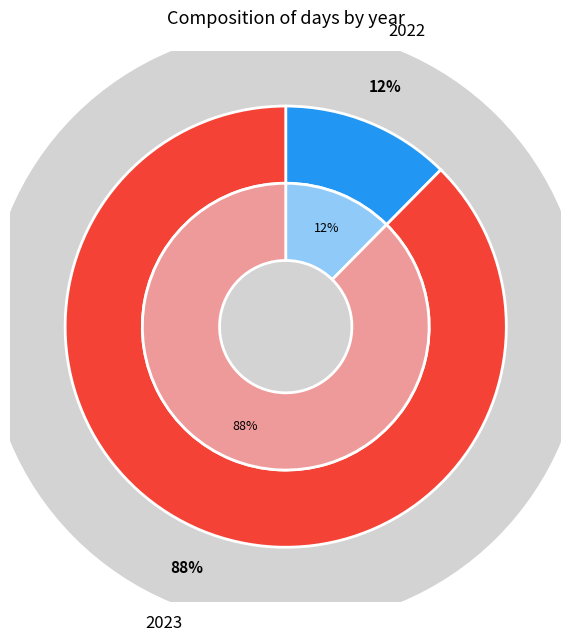

What portion of the pie excludes 2023?

12.4%